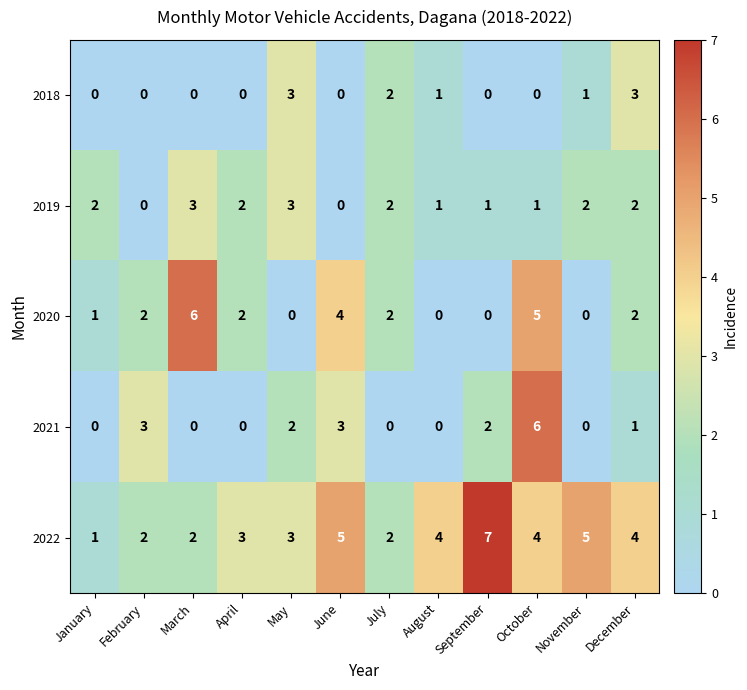

What is the difference between the maximum and minimum values in the 2018 series?

3